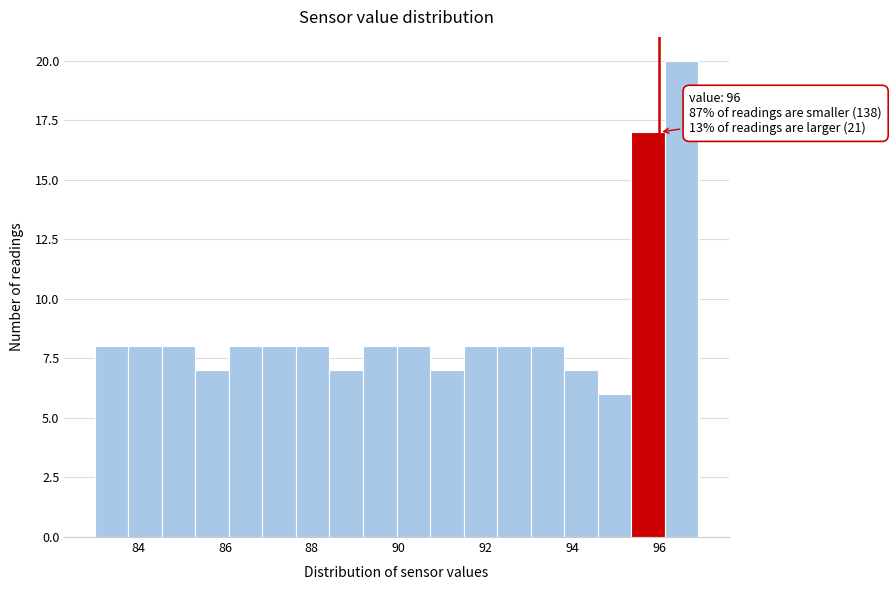

Read against the x-axis, roughly where is the centre of the tallest bar?

96.6